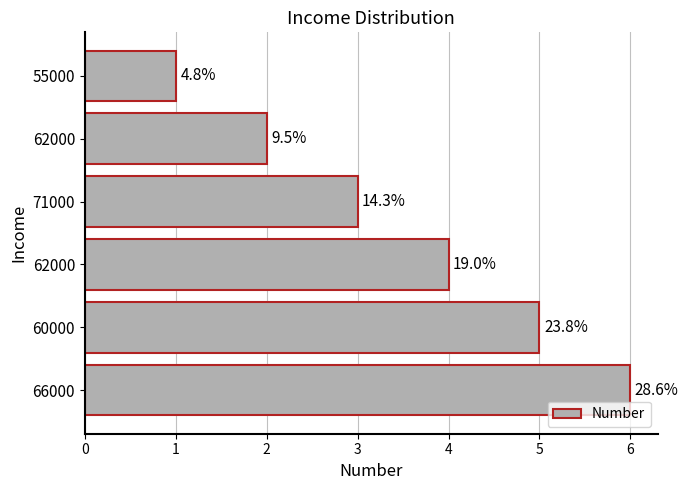

Are the bars horizontal?

Yes